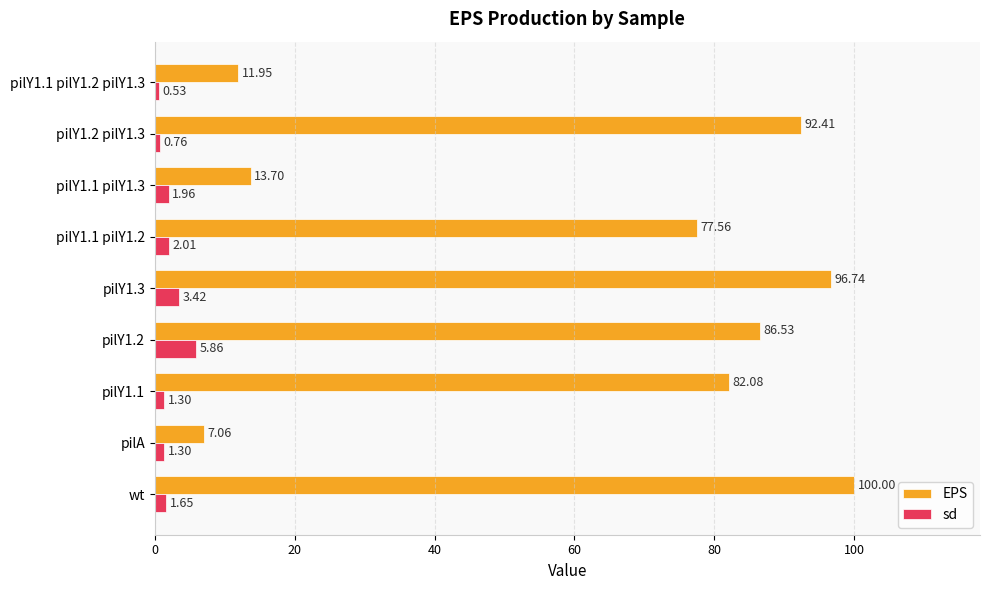

What is the maximum value for EPS?

100.0